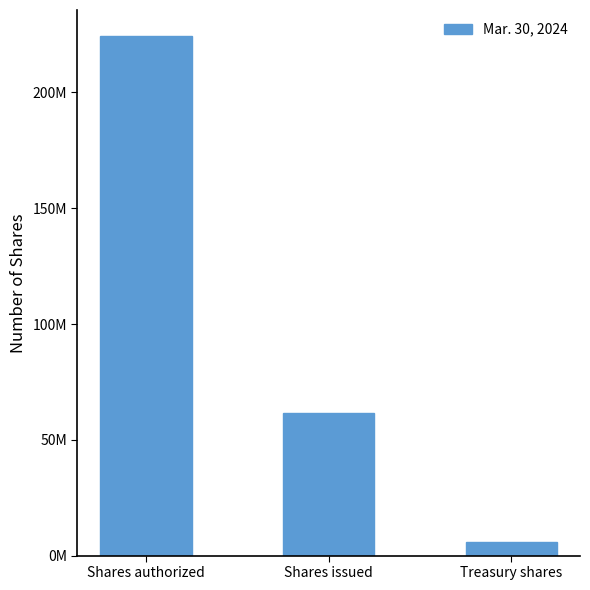

Which label corresponds to the largest value in the chart?

Shares authorized